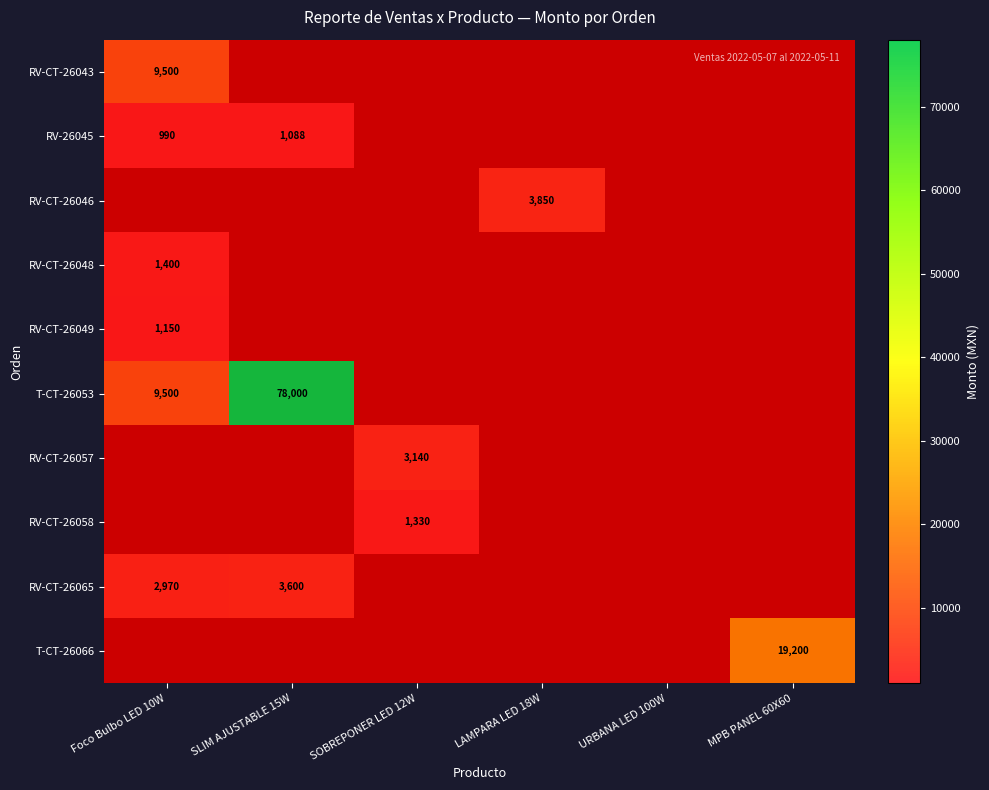

What is the difference between the maximum and minimum values in the RV-CT-26065 series?

630.0